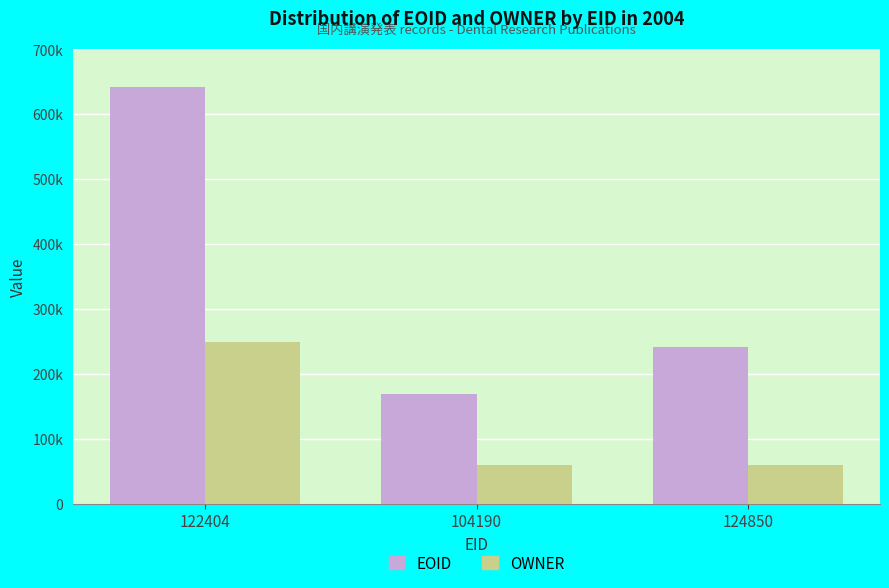

What are all the series names shown in the legend?

EOID, OWNER